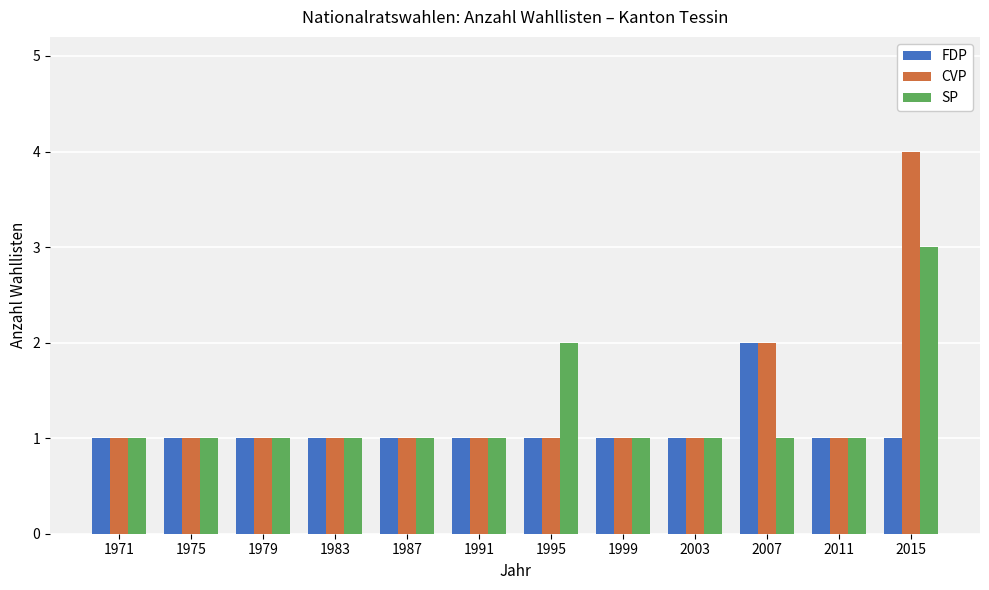

List the series in order of their overall mean, highest first.

CVP, SP, FDP